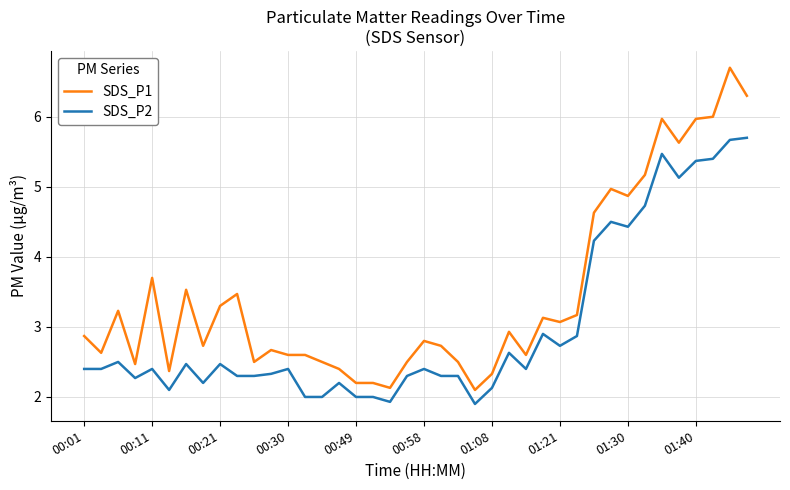

What is the sum of all SDS_P1 values?

138.2